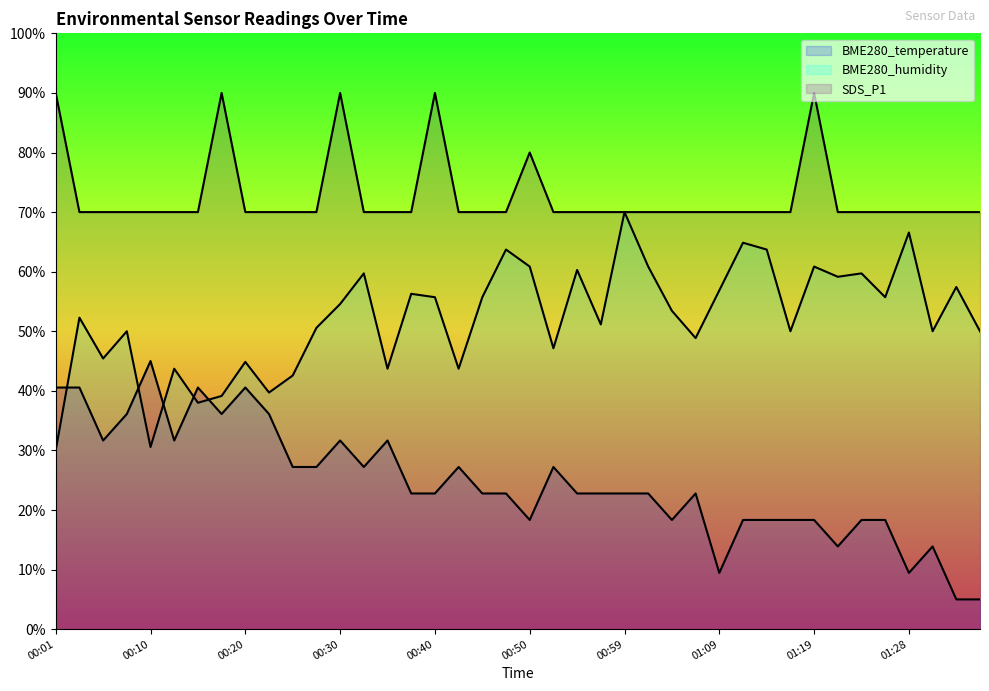

What is the difference between the maximum and minimum values in the SDS_P1 series?

20.0